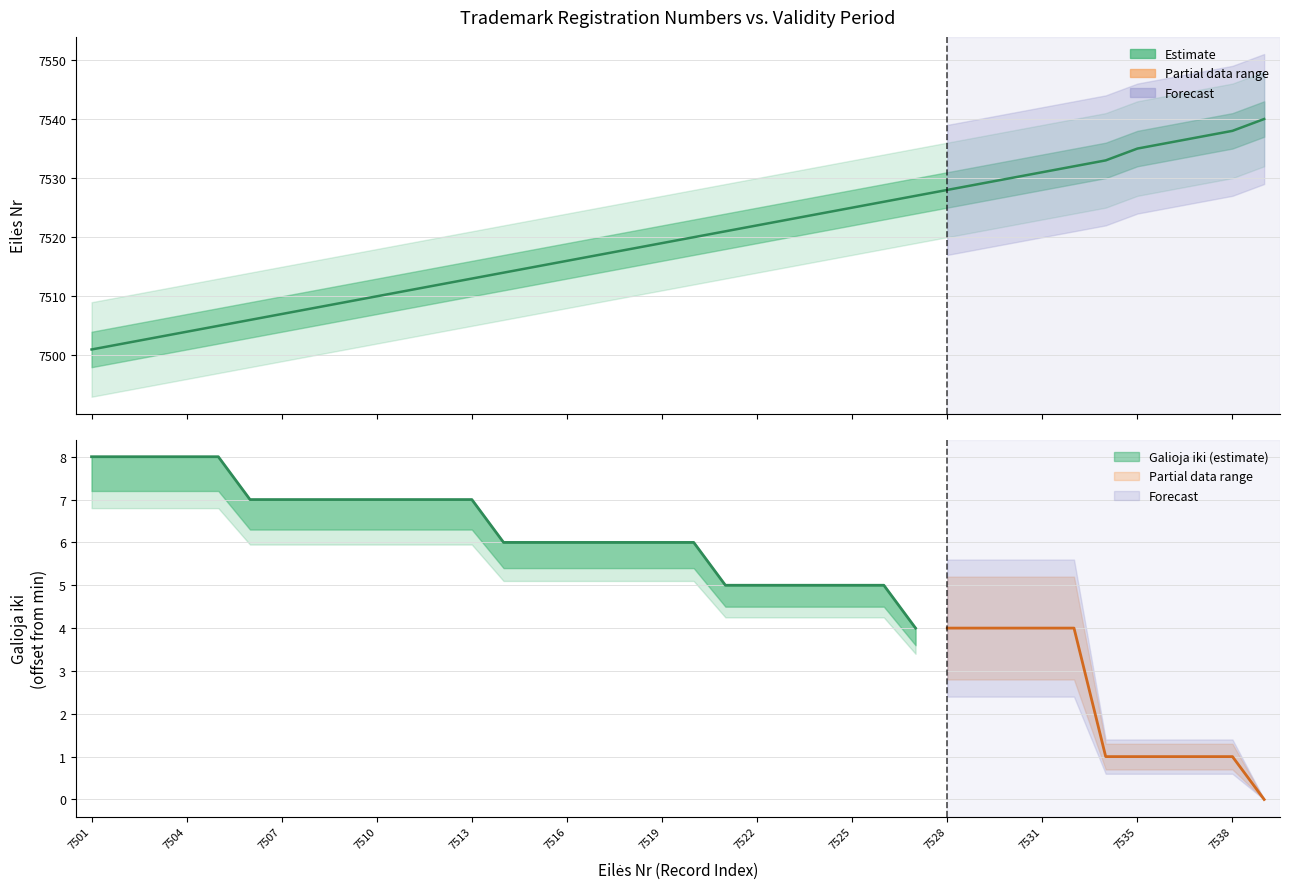

What is the value of the 2nd point from the left?

7502